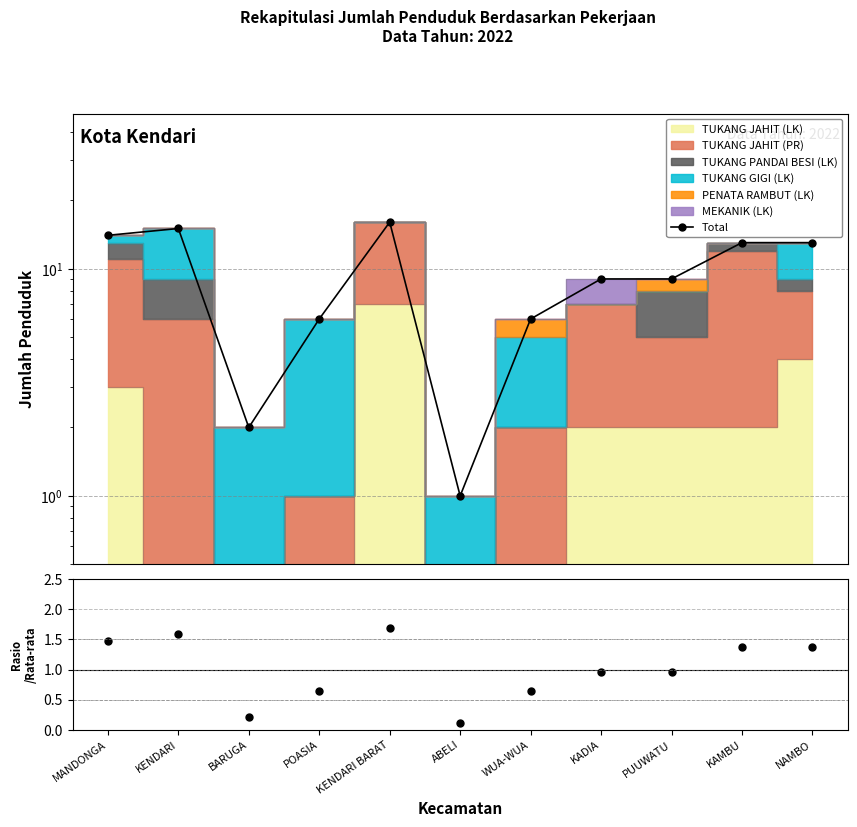

Between NAMBO and BARUGA, which is larger?

NAMBO